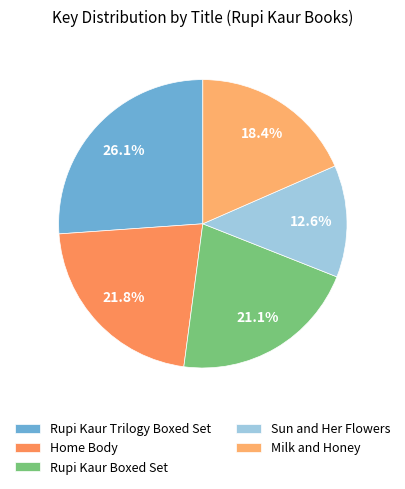

Does any single category account for the majority?

No